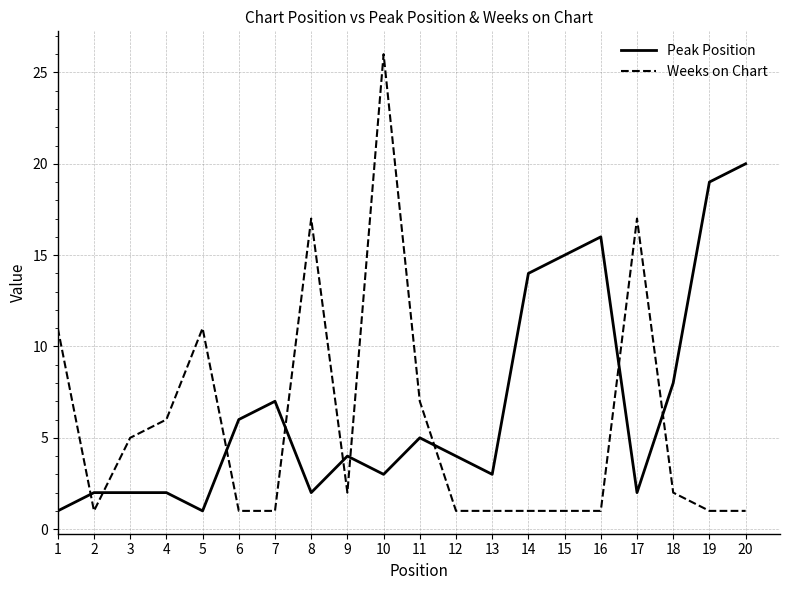

At which label is Peak Position closest to 10?

18